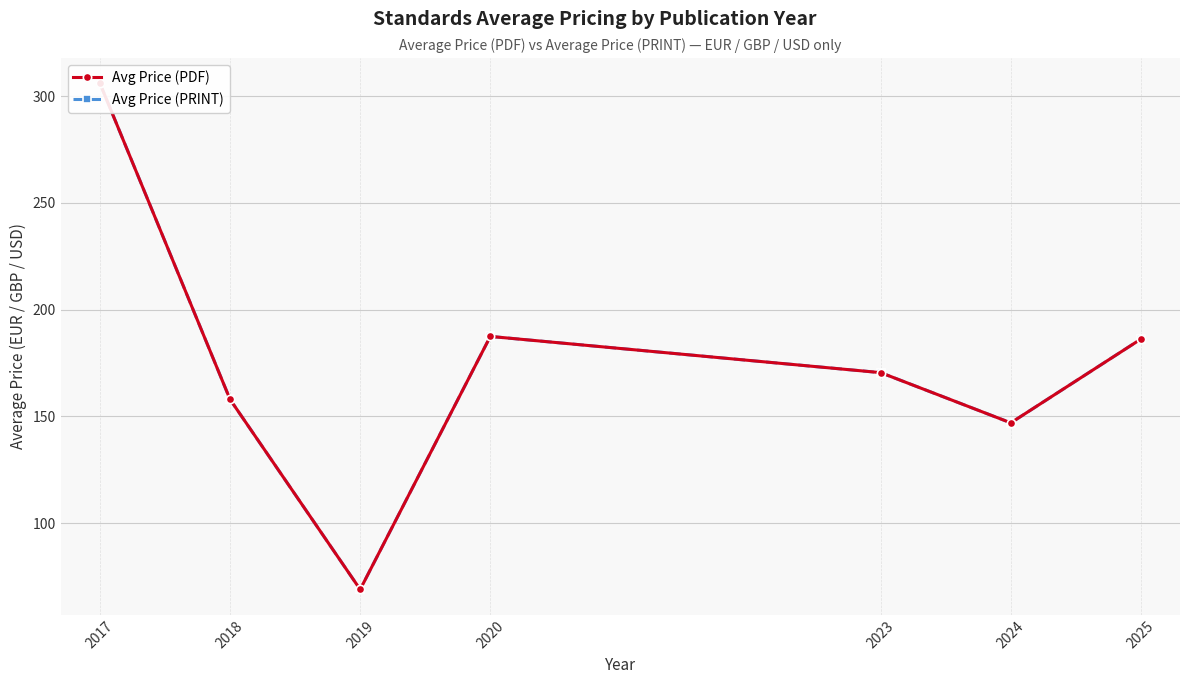

Between 2020 and 2023, which series saw the biggest shift?

Avg Price (PDF)